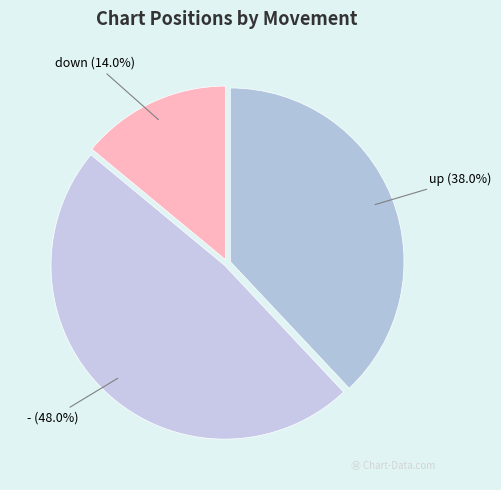

True or false: up accounts for 44% of the total.

False